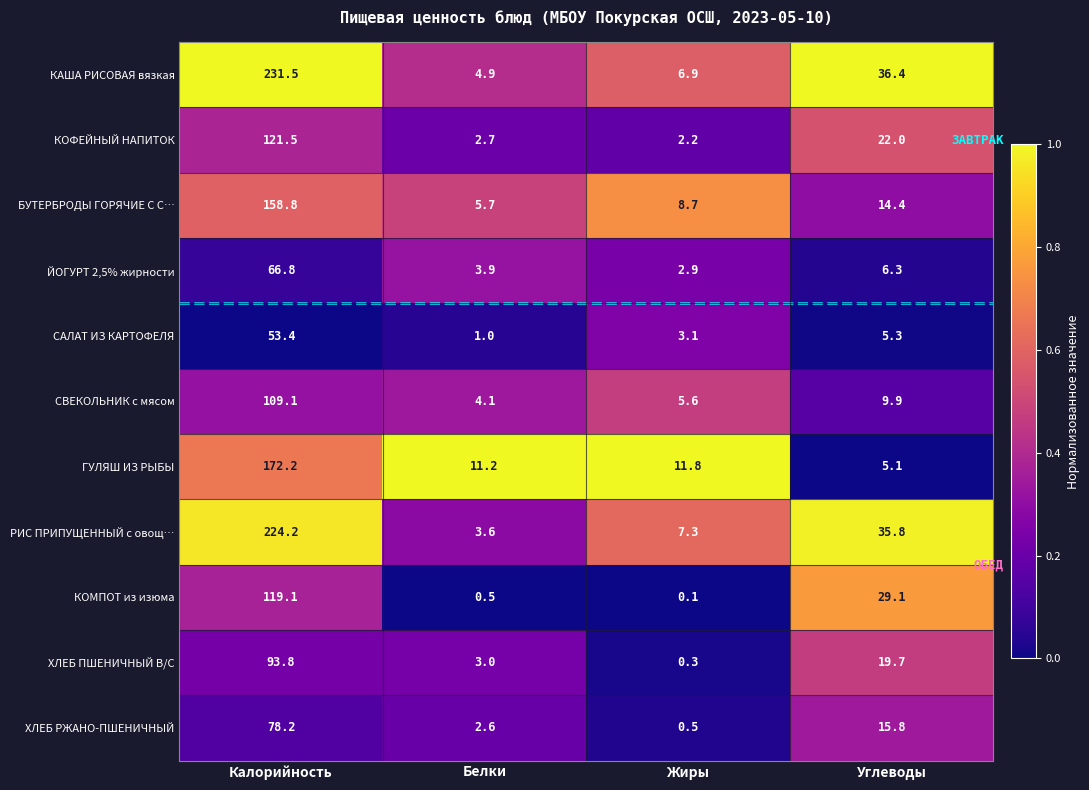

Rank the series at Калорийность from highest to lowest value.

КАША РИСОВАЯ вязкая, РИС ПРИПУЩЕННЫЙ с овощ…, ГУЛЯШ ИЗ РЫБЫ, БУТЕРБРОДЫ ГОРЯЧИЕ С С…, КОФЕЙНЫЙ НАПИТОК, КОМПОТ из изюма, СВЕКОЛЬНИК с мясом, ХЛЕБ ПШЕНИЧНЫЙ В/С, ХЛЕБ РЖАНО-ПШЕНИЧНЫЙ, ЙОГУРТ 2,5% жирности, САЛАТ ИЗ КАРТОФЕЛЯ